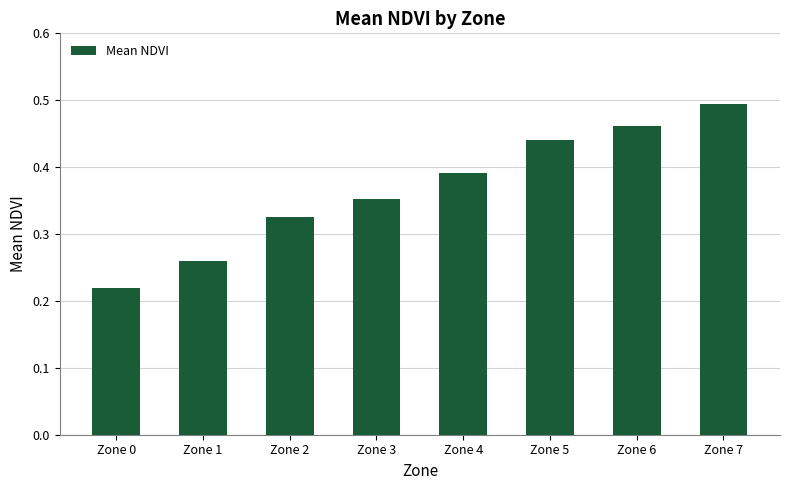

List the labels in order of value, smallest first.

Zone 0, Zone 1, Zone 2, Zone 3, Zone 4, Zone 5, Zone 6, Zone 7